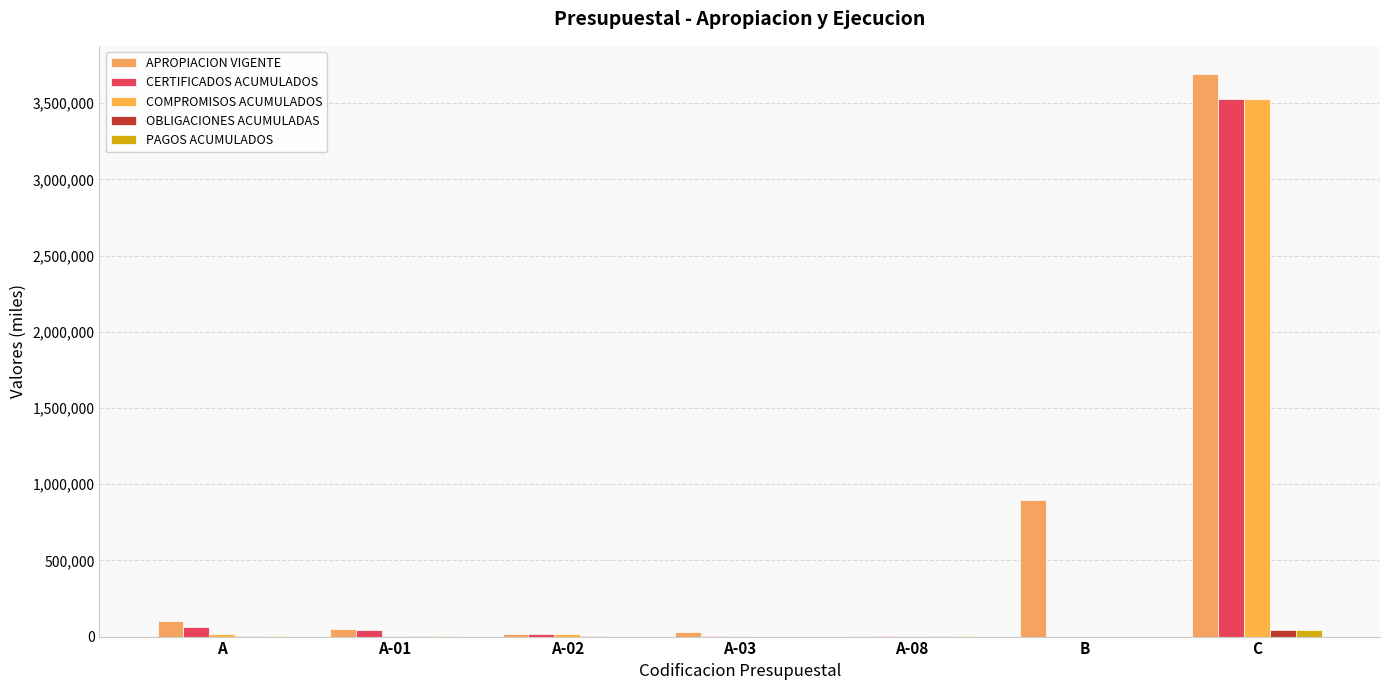

Which series has the largest total across all categories?

APROPIACION VIGENTE